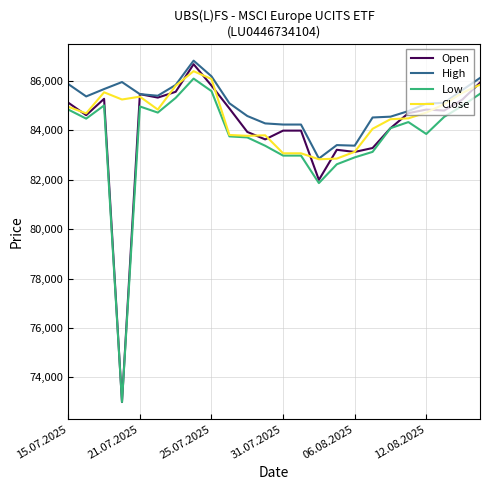

Which series has the widest spread of values?

Open